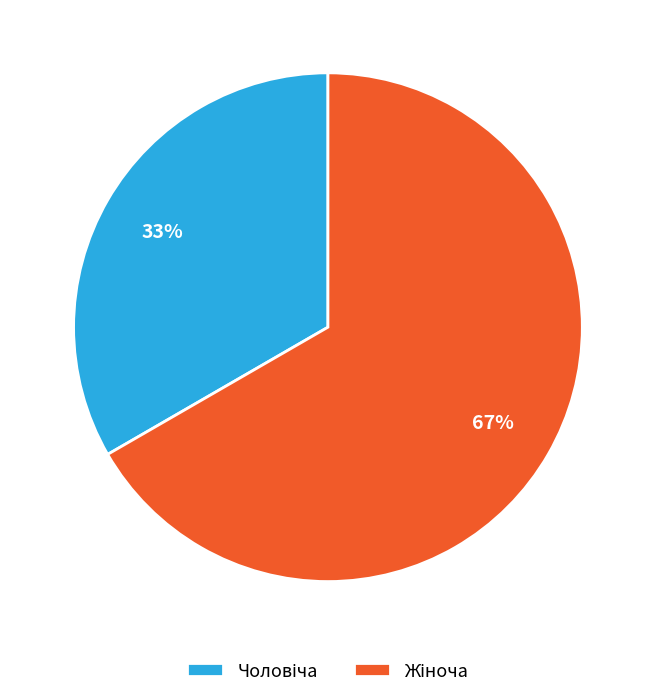

To the nearest percent, what is the average slice percentage?

50%